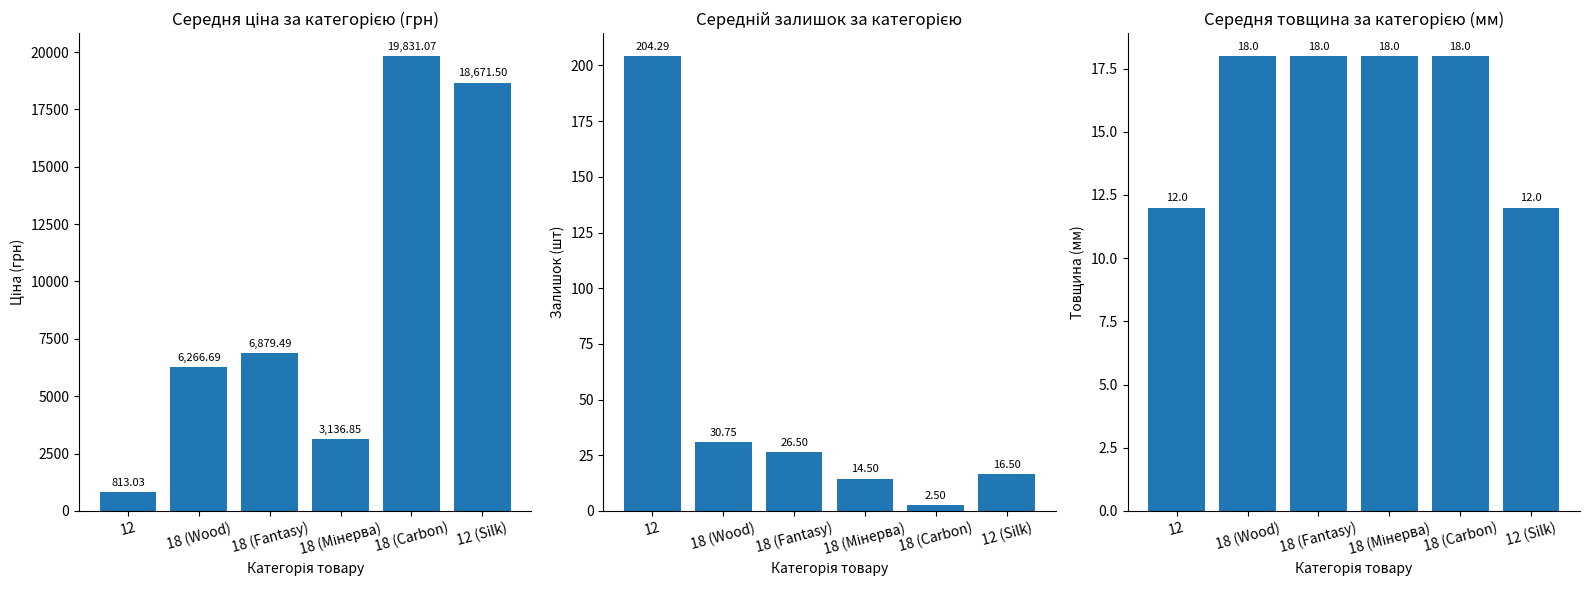

Rank the categories by Середній залишок value from highest to lowest.

12, 18 (Wood), 18 (Fantasy), 12 (Silk), 18 (Мінерва), 18 (Carbon)